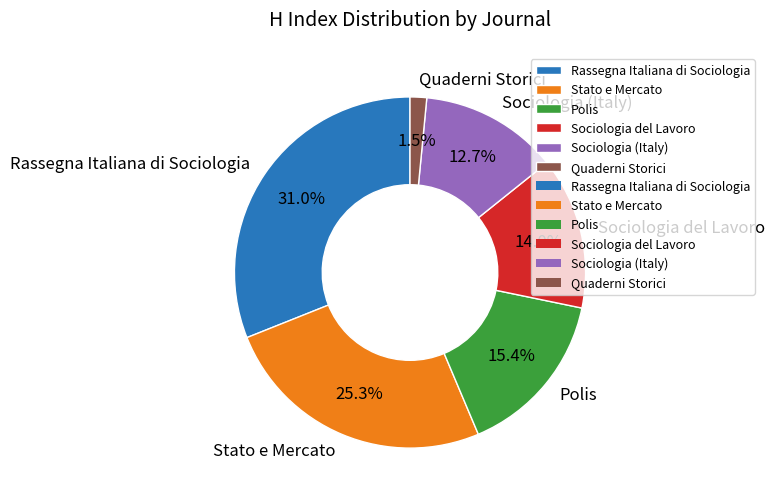

To the nearest percent, what is the average slice percentage?

17%